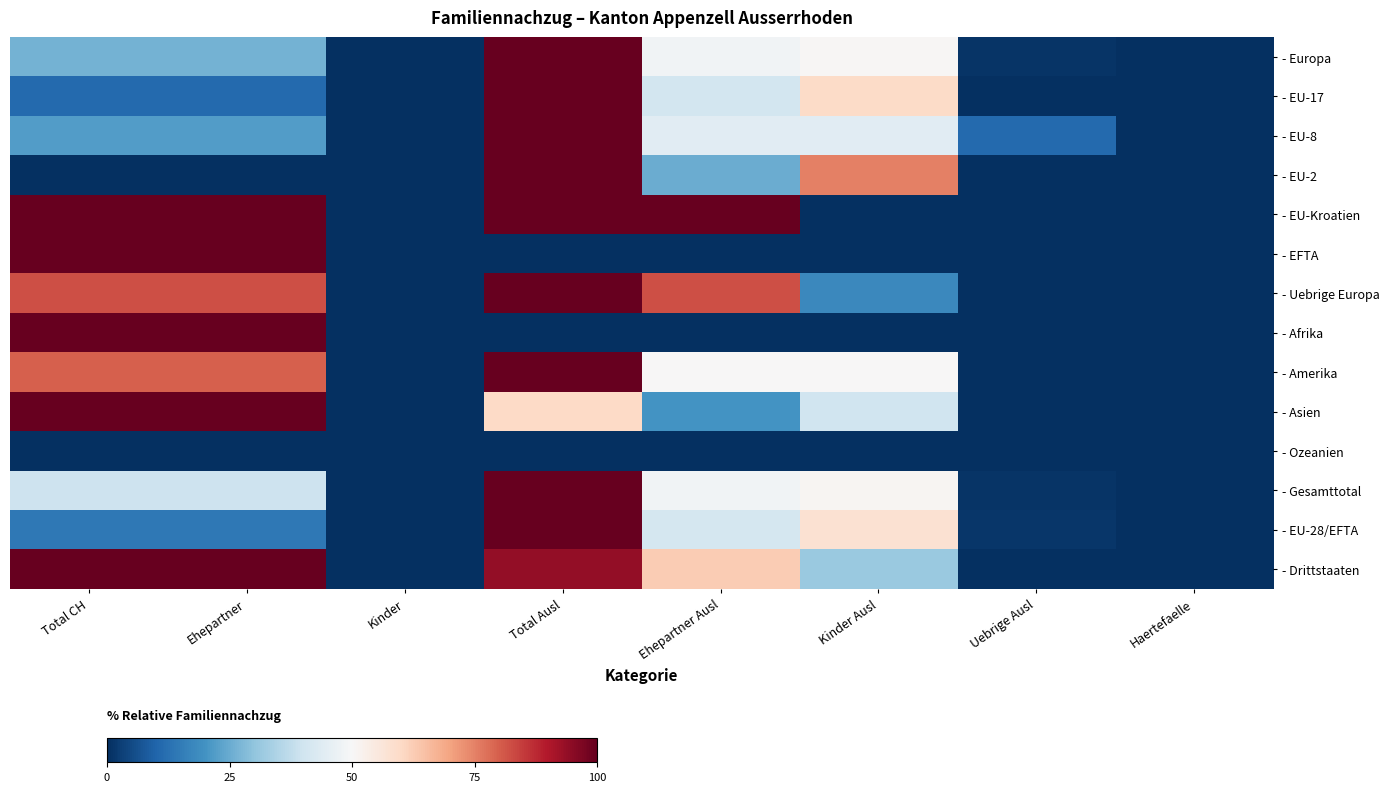

How many series are shown in this chart?

14